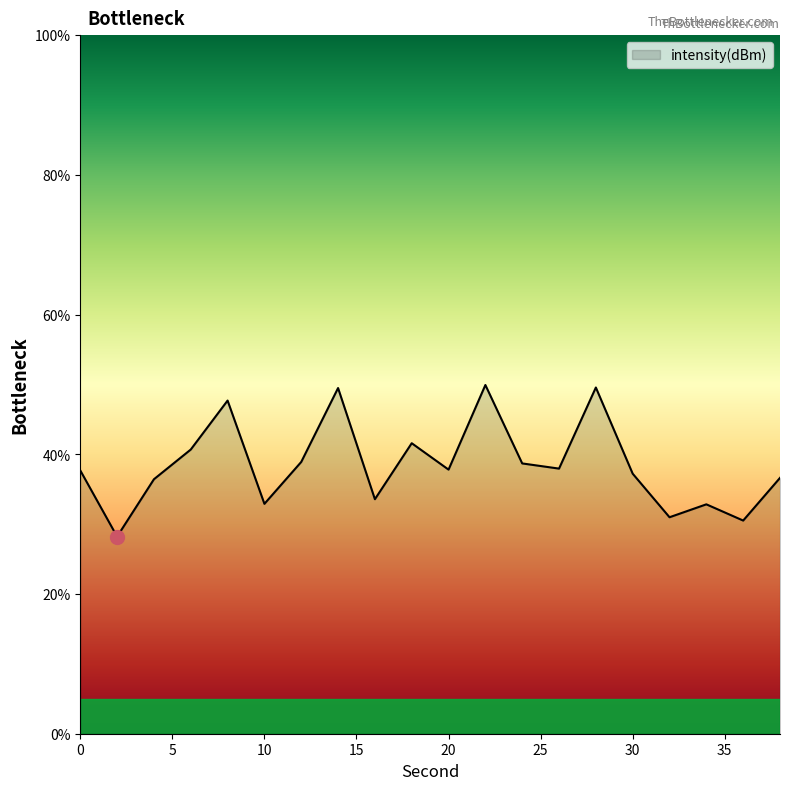

How many interior local valleys (lower than both neighbors) does the data have?

7